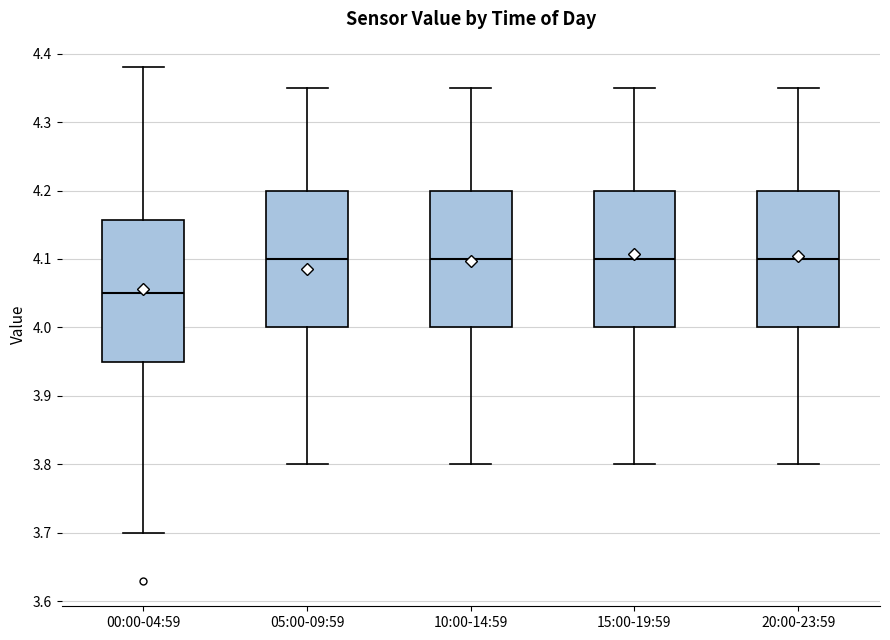

Where does the upper whisker of the box for 10:00-14:59 end on the y-axis? The values are not printed on the chart, so give them approximately, as read against the axis.

4.35